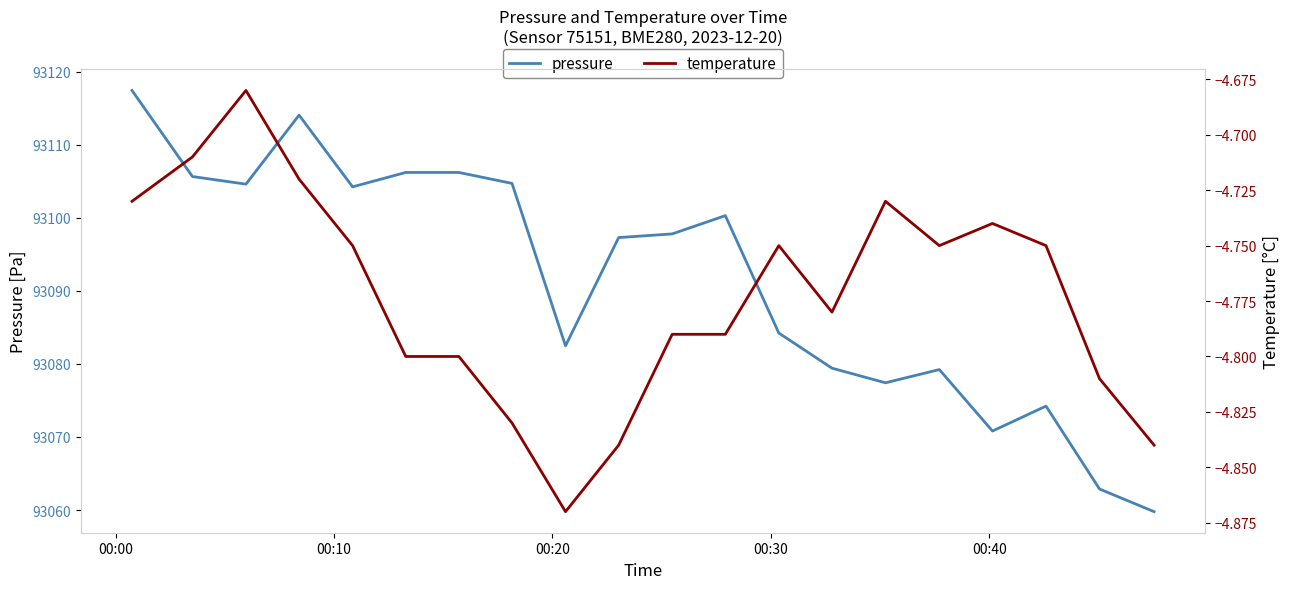

What is the value of the temperature point at the 1st from the left?

-4.7